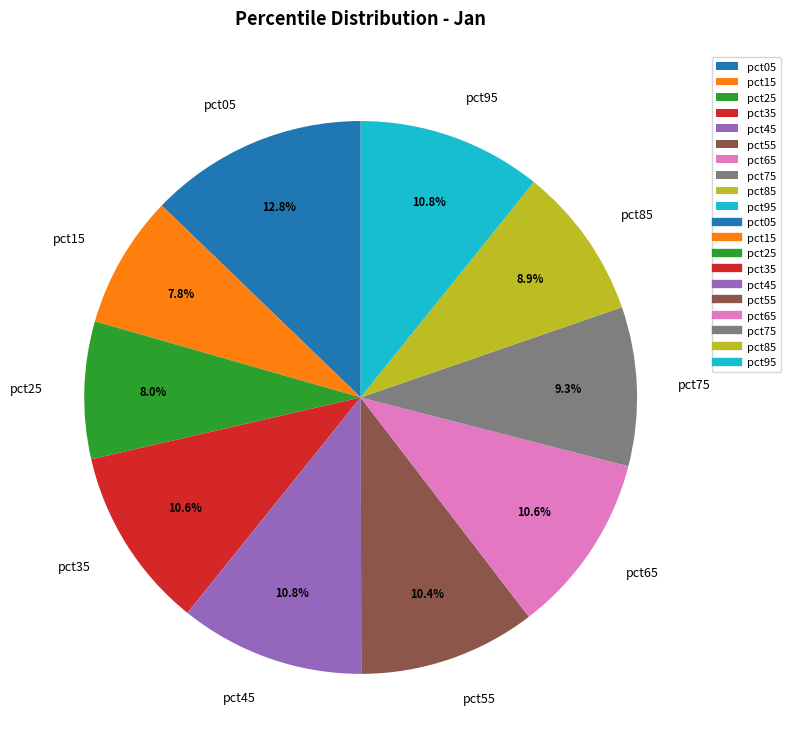

What is the largest slice in the pie chart?

pct05